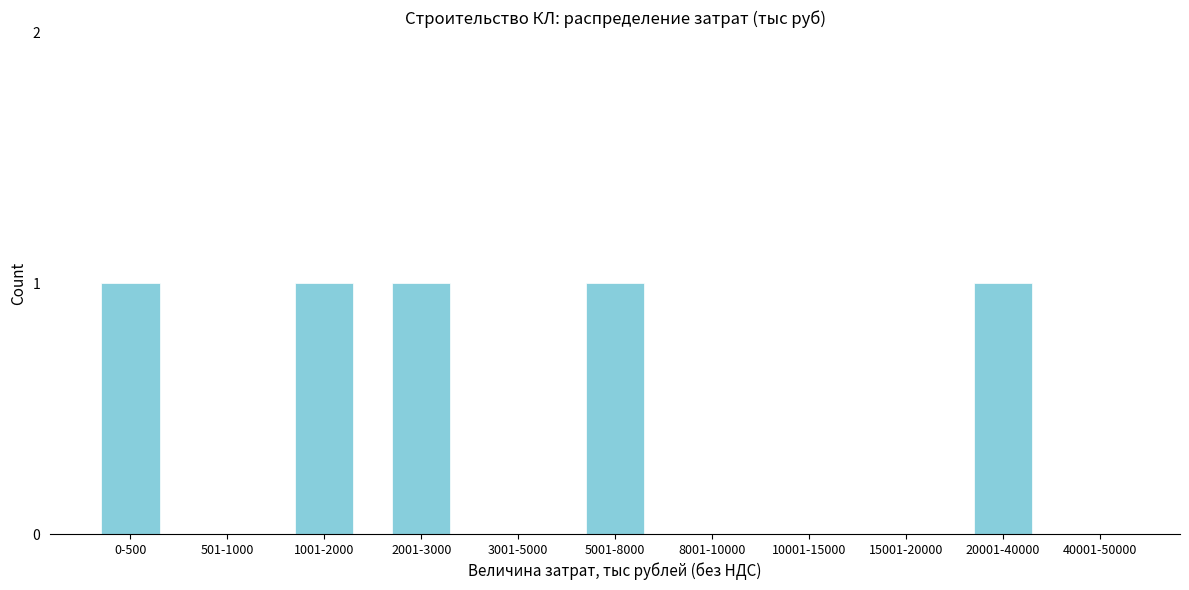

Reading right to left, what are all the values shown in this chart?

40001-50000=0	20001-40000=1	15001-20000=0	10001-15000=0	8001-10000=0	5001-8000=1	3001-5000=0	2001-3000=1	1001-2000=1	501-1000=0	0-500=1